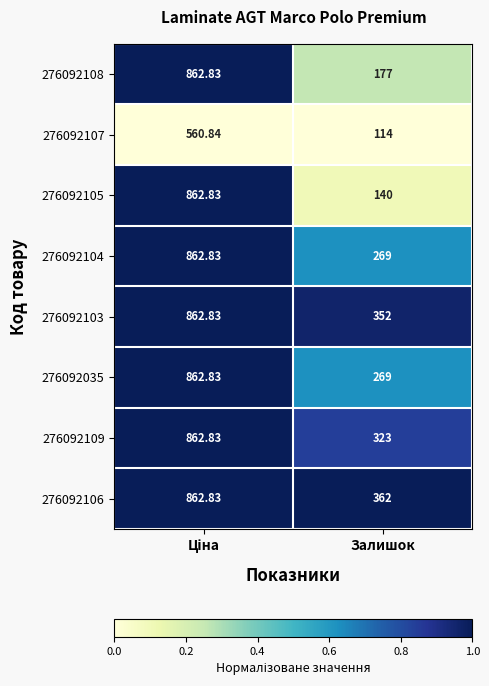

At which label is 276092107 closest to 337?

Залишок